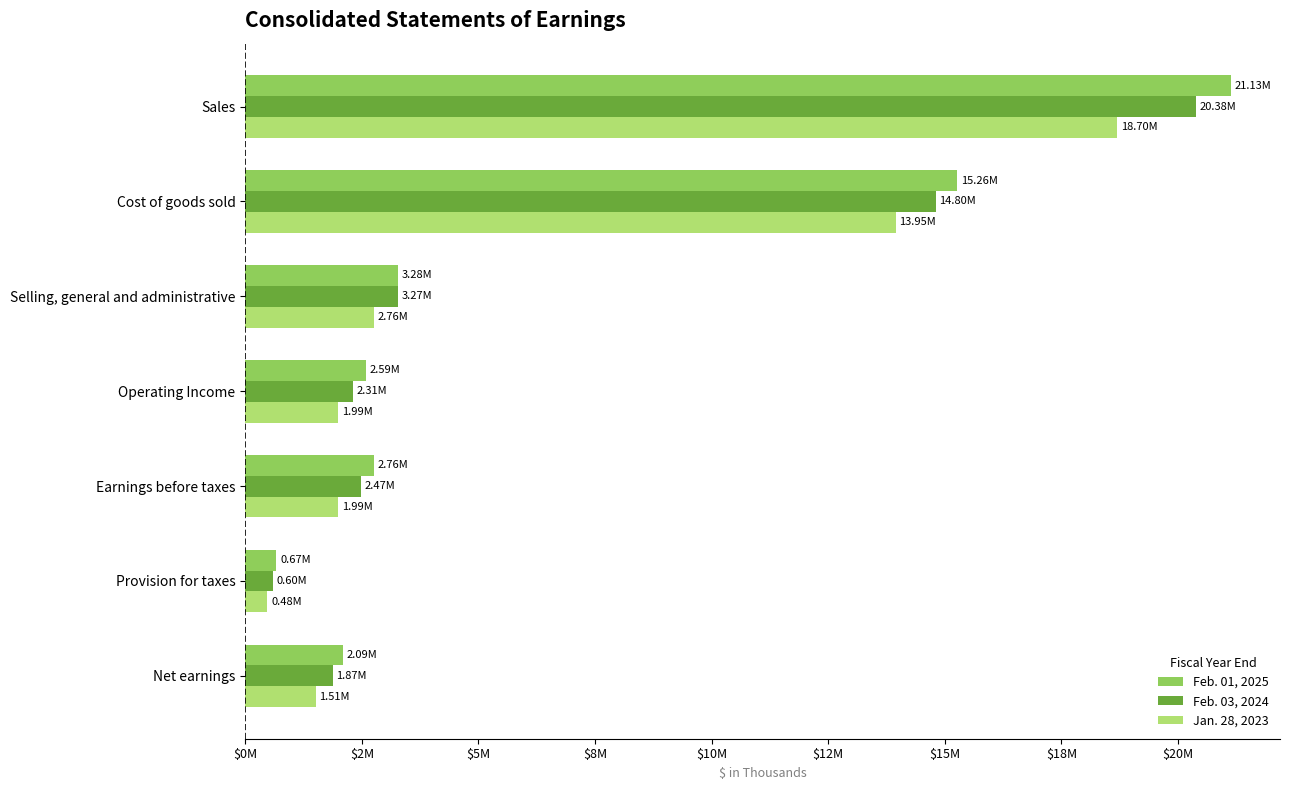

What are all the series names shown in the legend?

Feb. 01, 2025, Feb. 03, 2024, Jan. 28, 2023